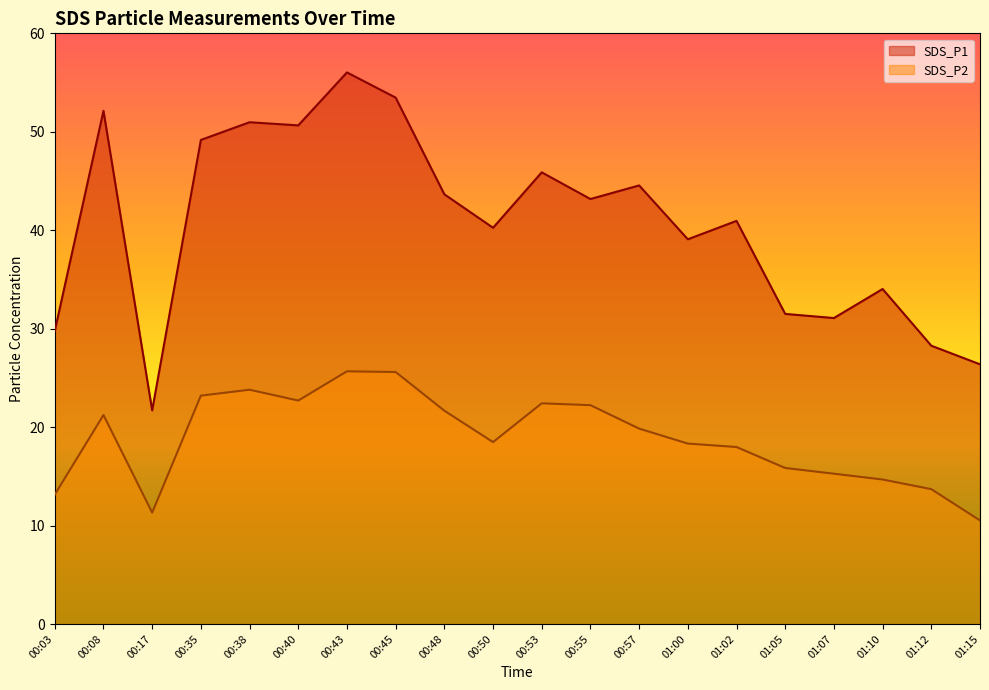

What is the sum of all SDS_P2 values?

377.6